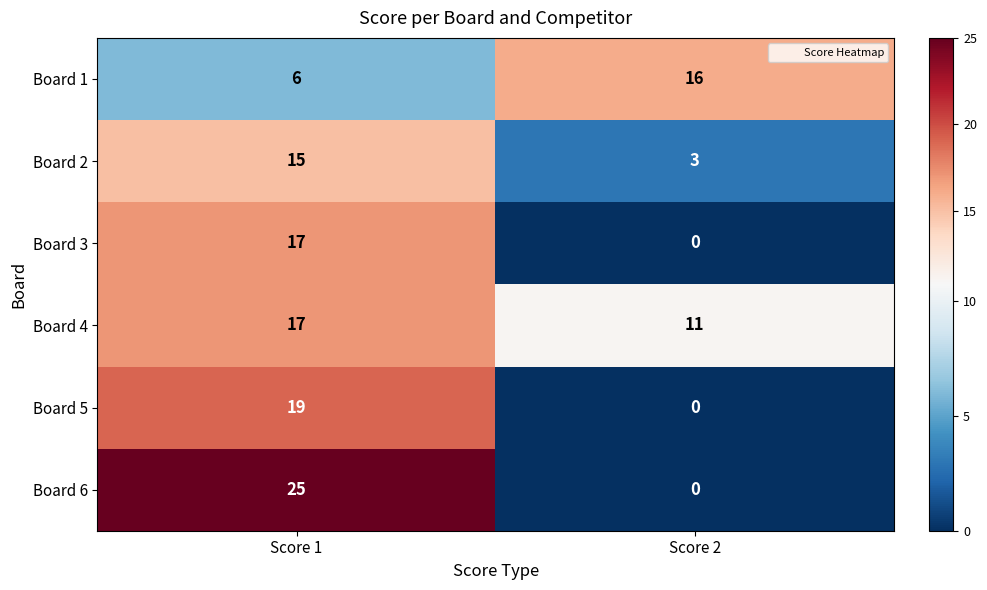

Reading left to right, list all the values displayed in this chart.

Board 1: 6	16
Board 2: 15	3
Board 3: 17	0
Board 4: 17	11
Board 5: 19	0
Board 6: 25	0